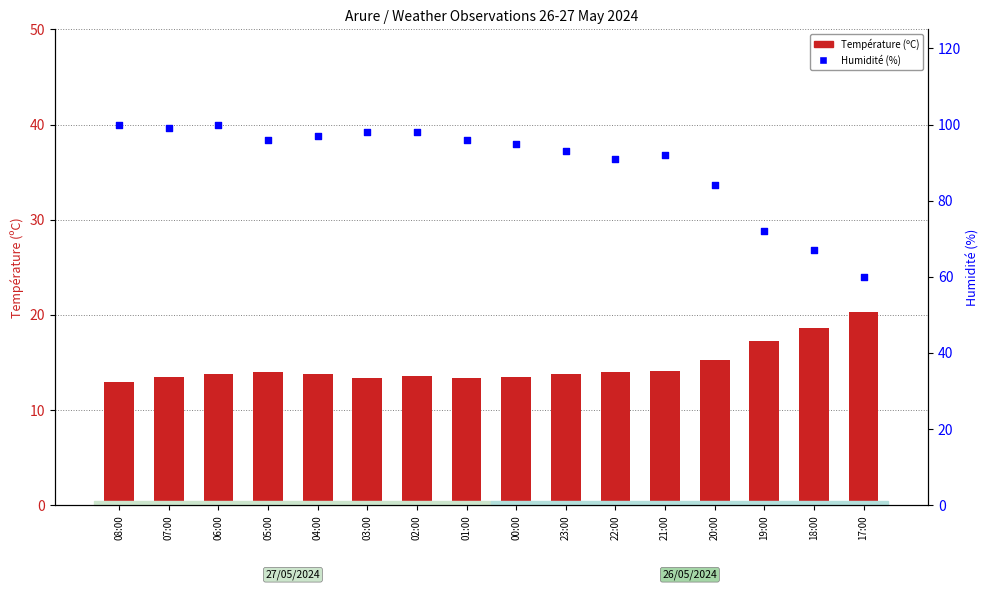

Which series has the largest Y range (max minus min)?

Humidité (%)